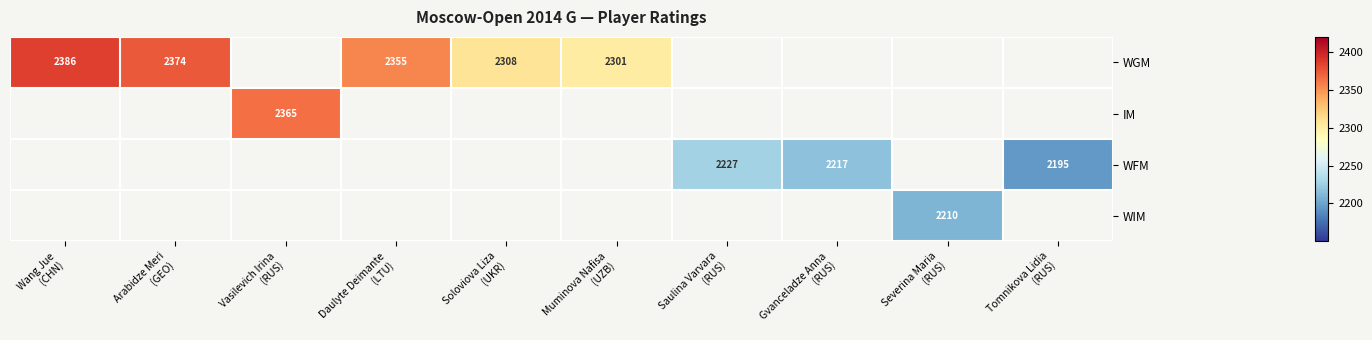

How many data points does each series have?

10